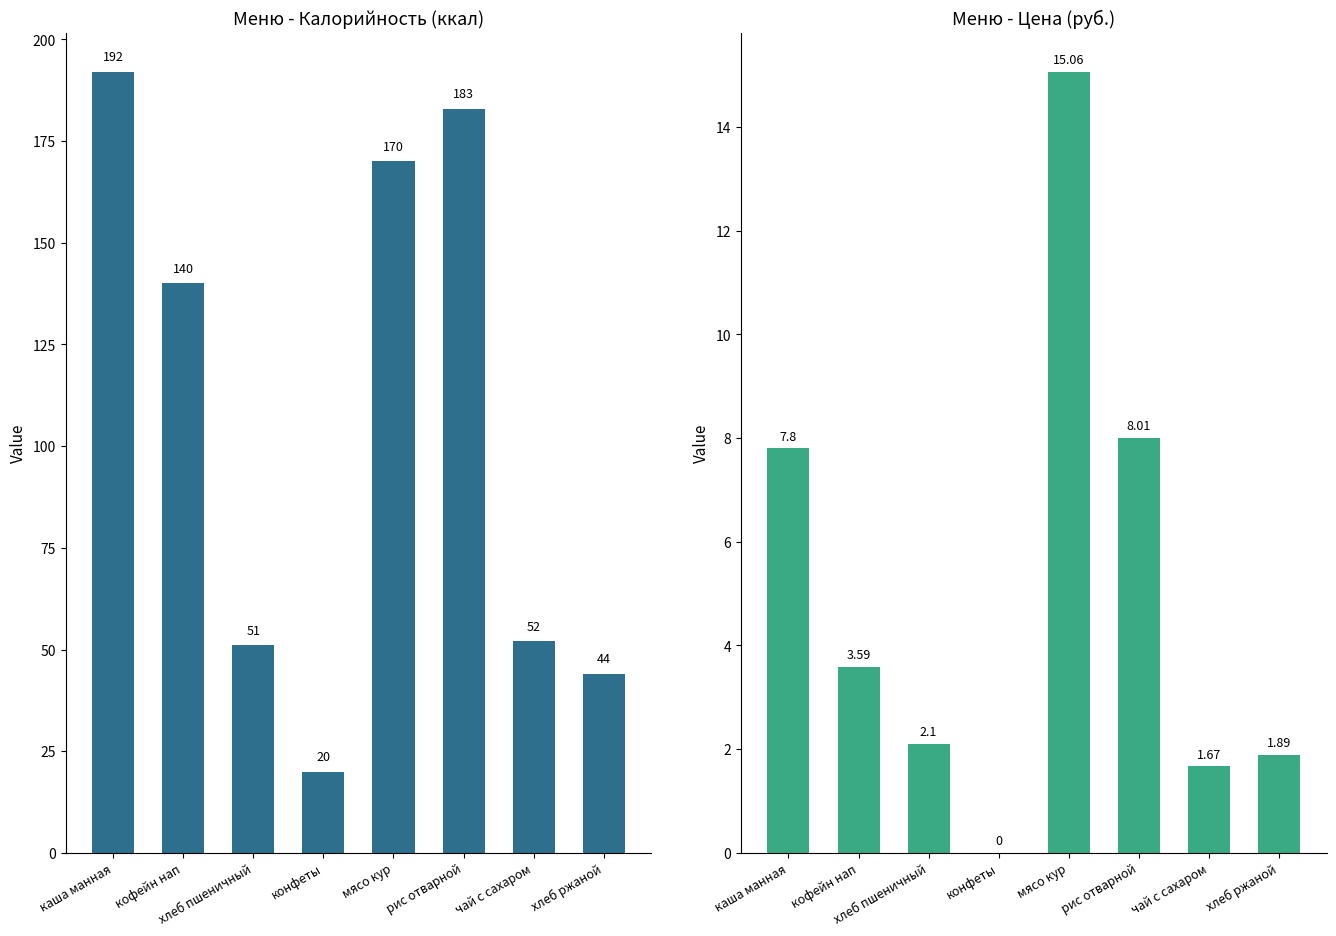

What is the difference between the maximum and minimum values in the Калорийность series?

172.0